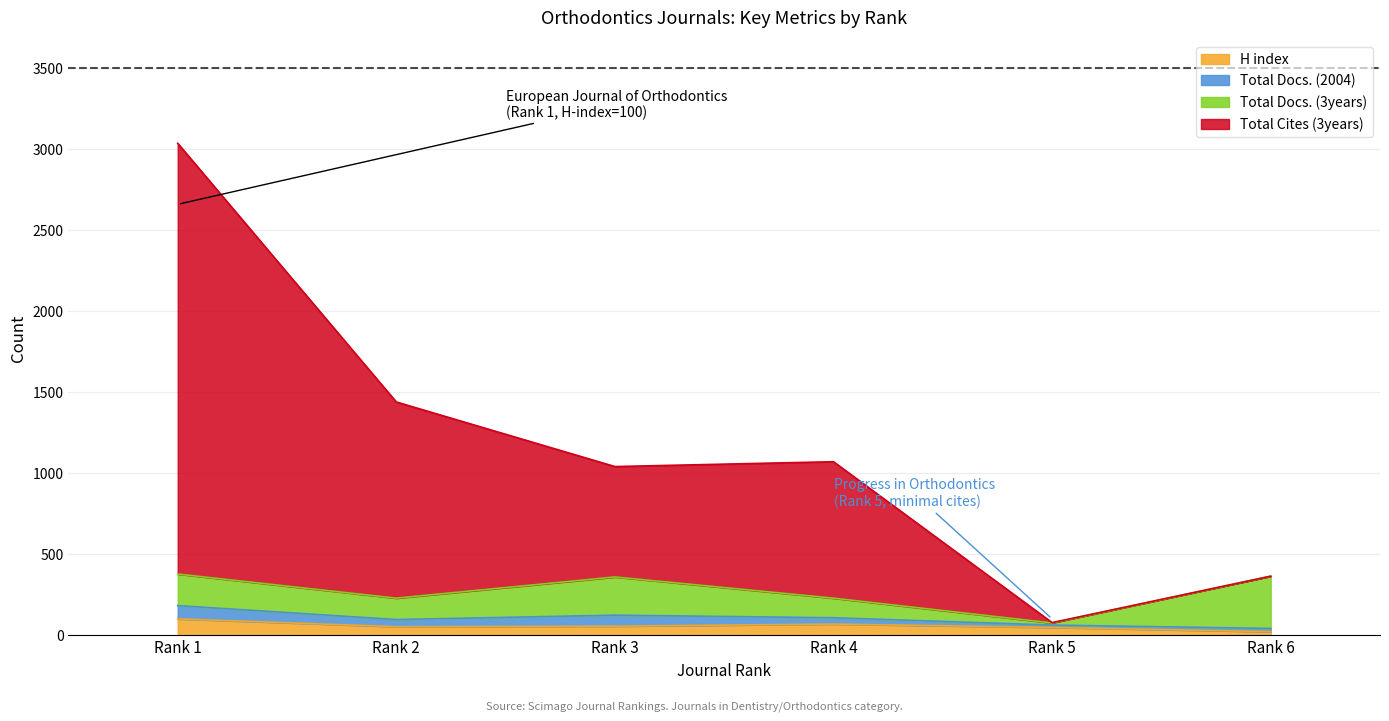

Which series has the widest spread of values?

Total Cites (3years)